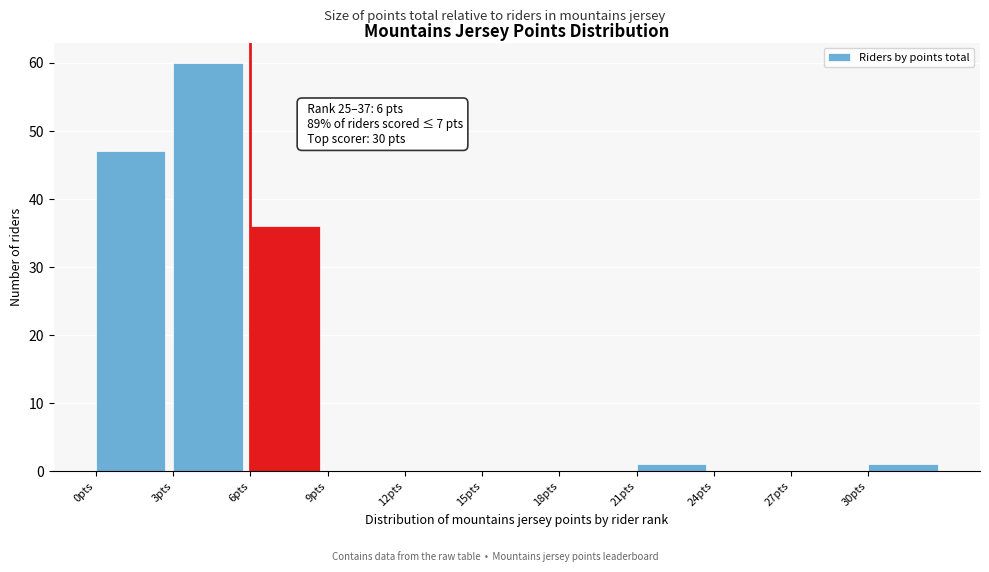

Over which range of the x-axis is the bar tallest?

3 to 6